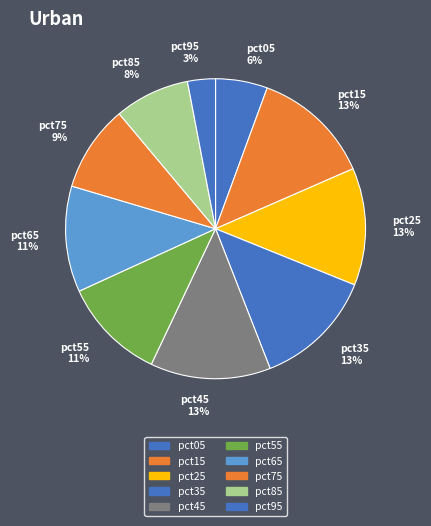

The pct95 slice represents 3% of the pie. True or false?

True